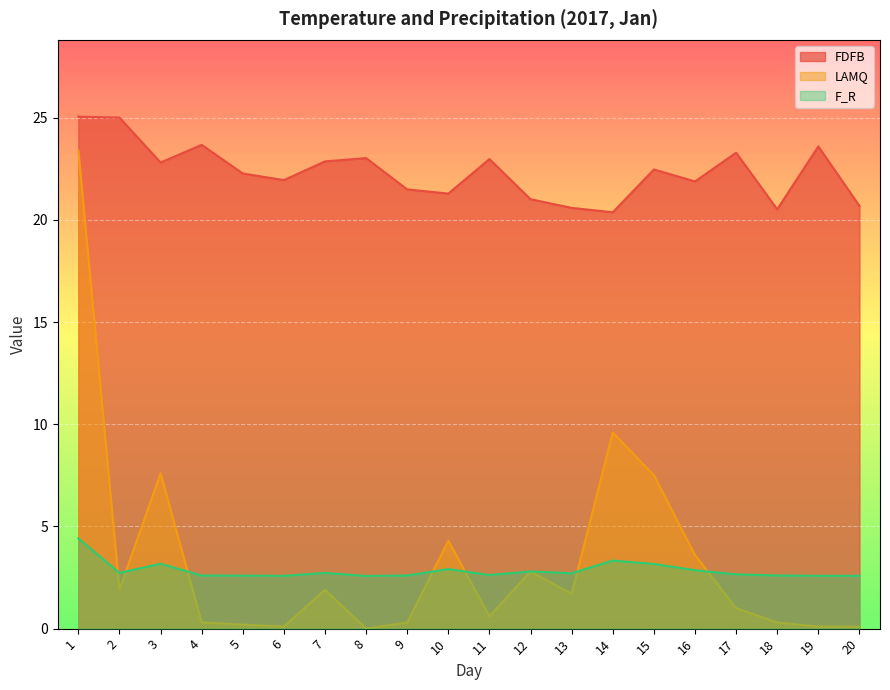

Rank the series at 2 from lowest to highest value.

LAMQ, F_R, FDFB